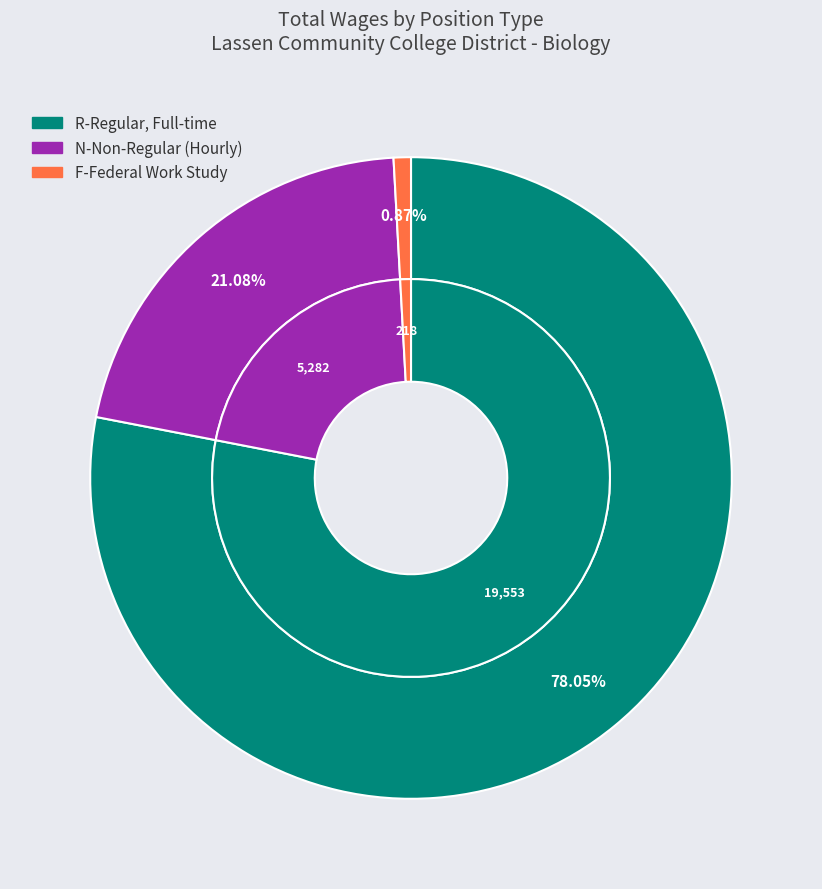

To the nearest percent, what is the difference between the R-Regular, Full-time and N-Non-Regular (Hourly) slice percentages?

57%